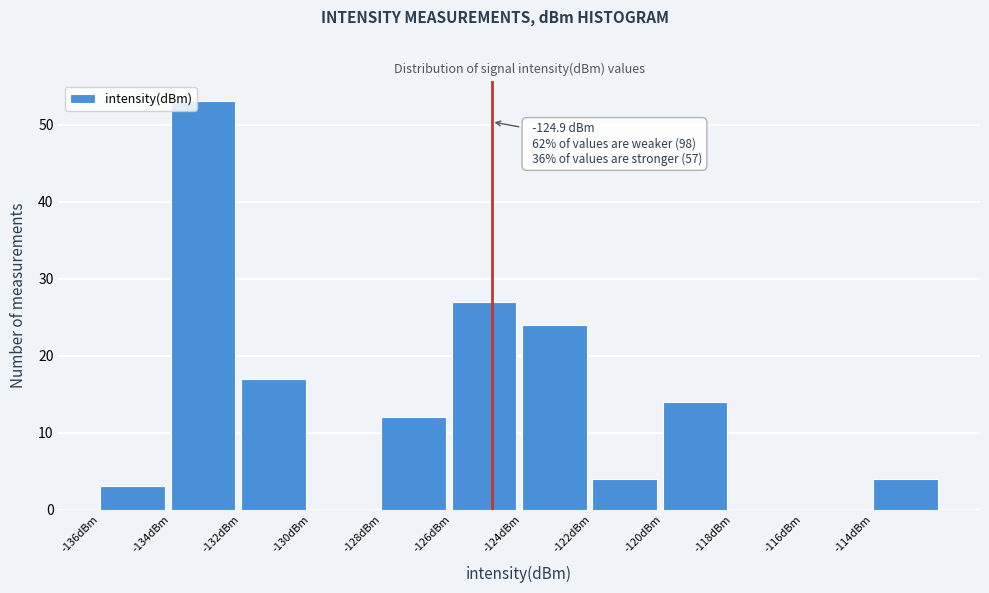

Which range on the x-axis has the tallest bar?

-134 to -132